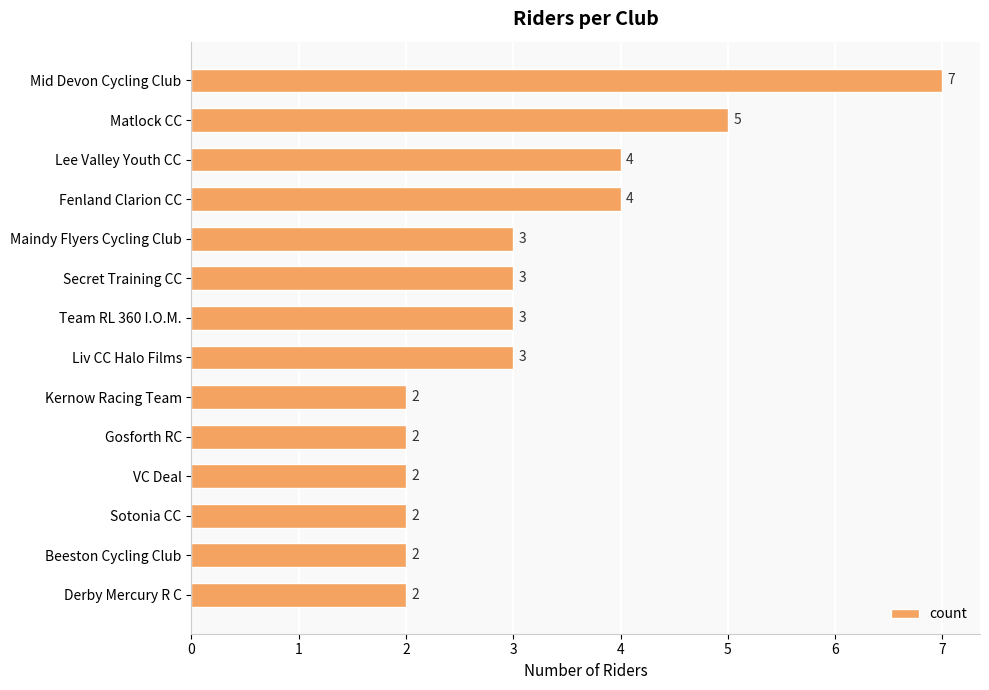

The chart shows a value of 7 at Mid Devon Cycling Club. True or false?

True